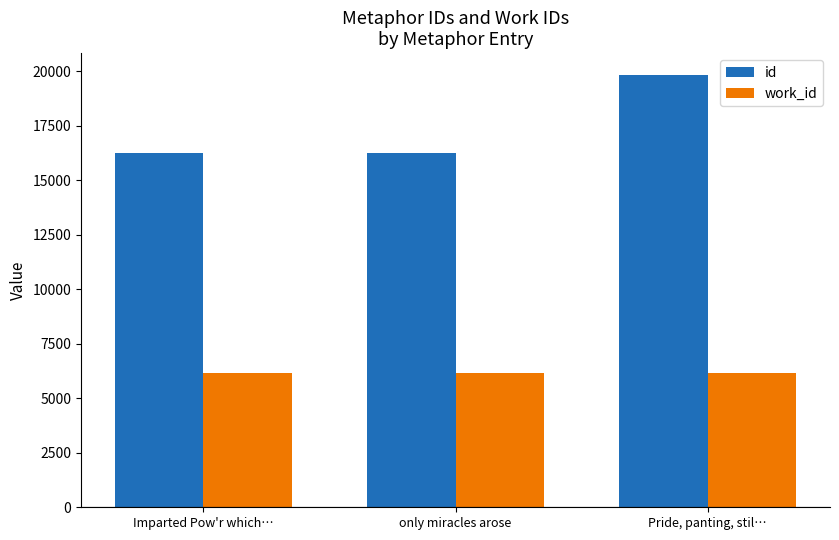

What is the value of the work_id bar at the 2nd from the left?

6163